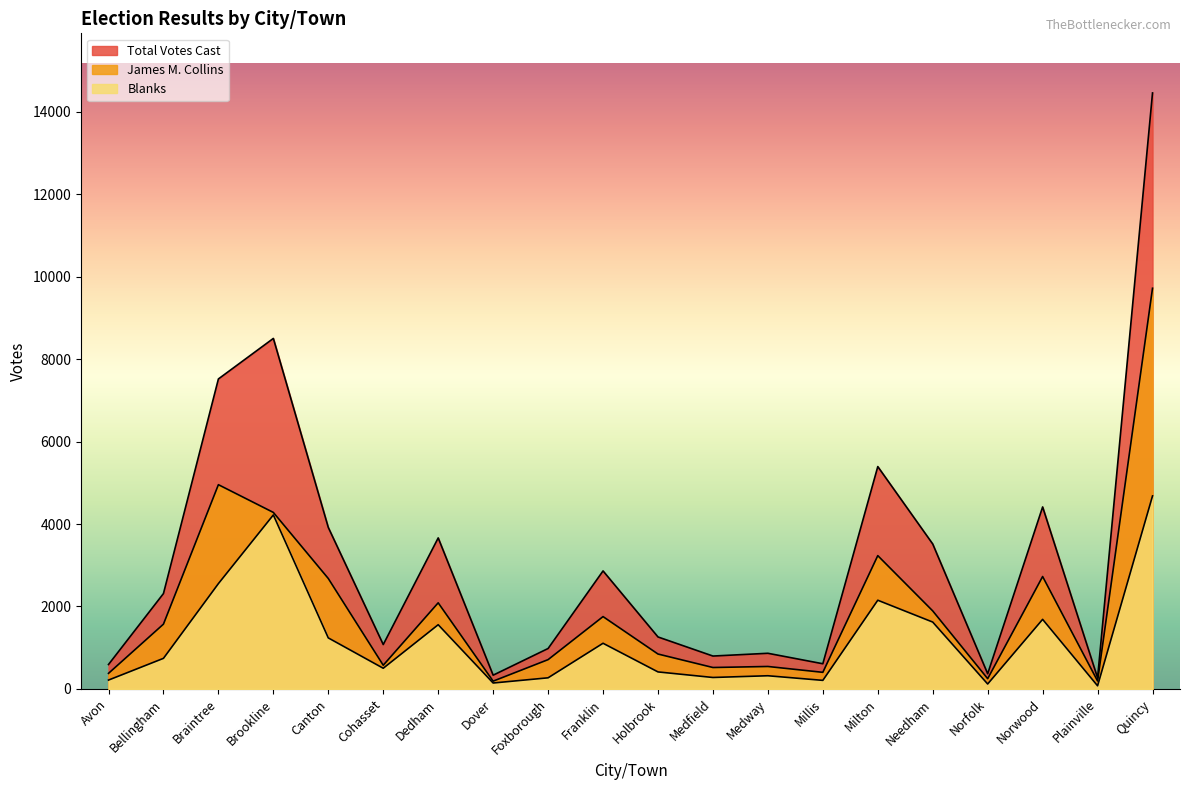

True or false: Blanks and James M. Collins intersect in this chart.

False